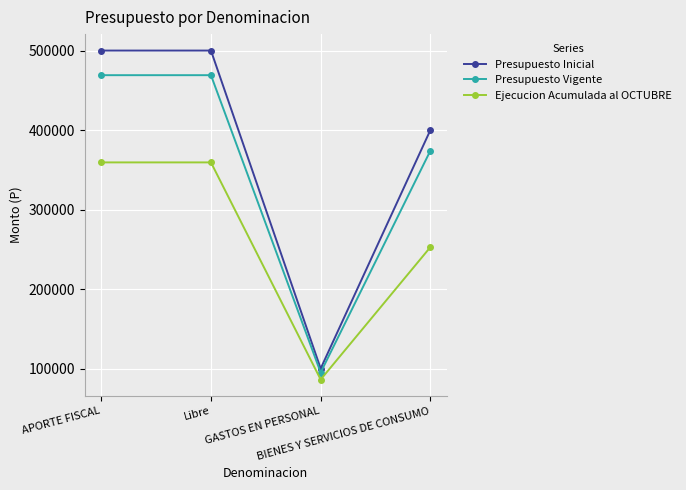

What is the sum of the Ejecucion Acumulada al OCTUBRE values at Libre and BIENES Y SERVICIOS DE CONSUMO?

612040